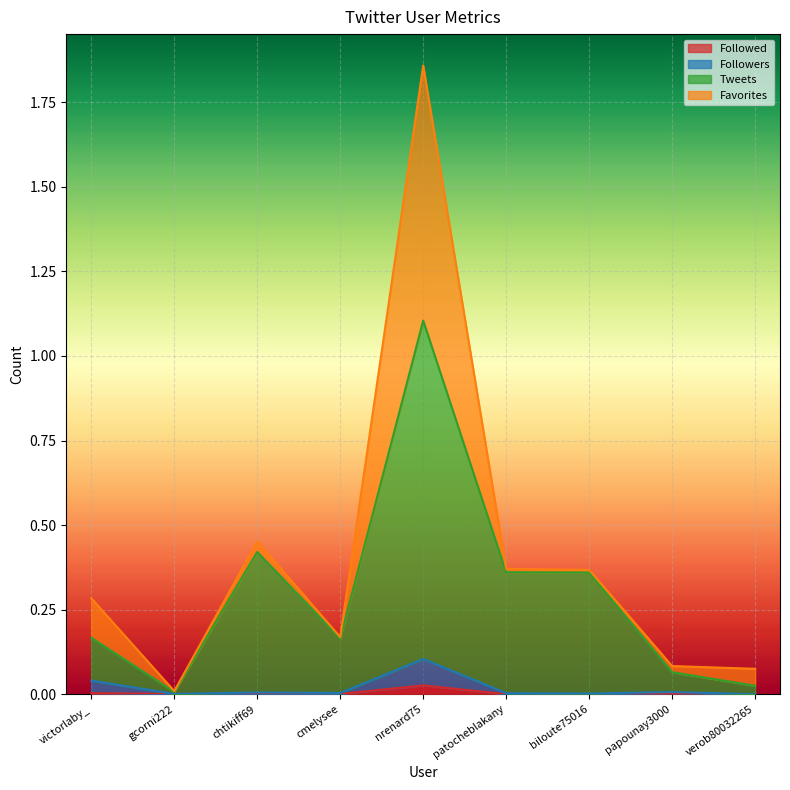

True or false: Followed and Followers intersect in this chart.

False